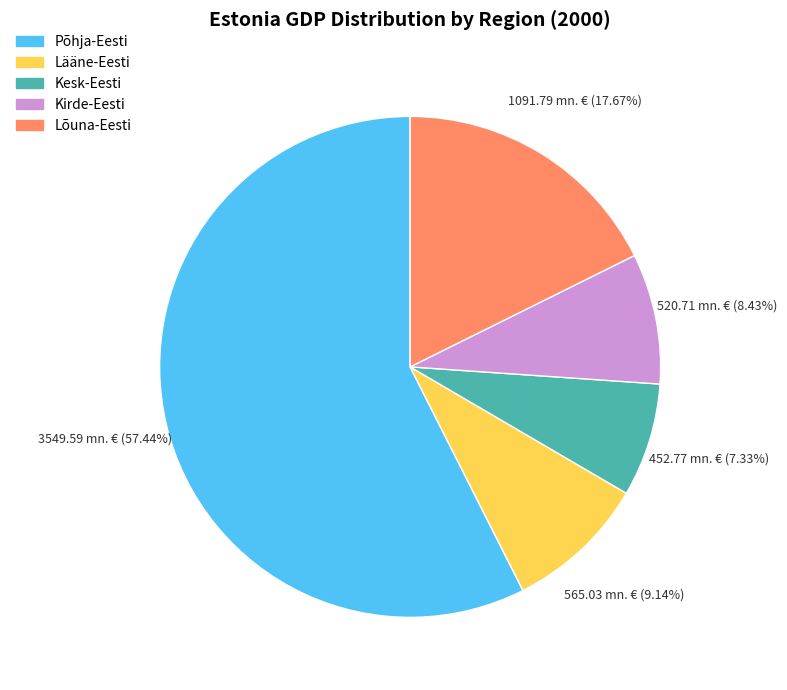

Is there any slice that represents more than half of the pie?

Yes